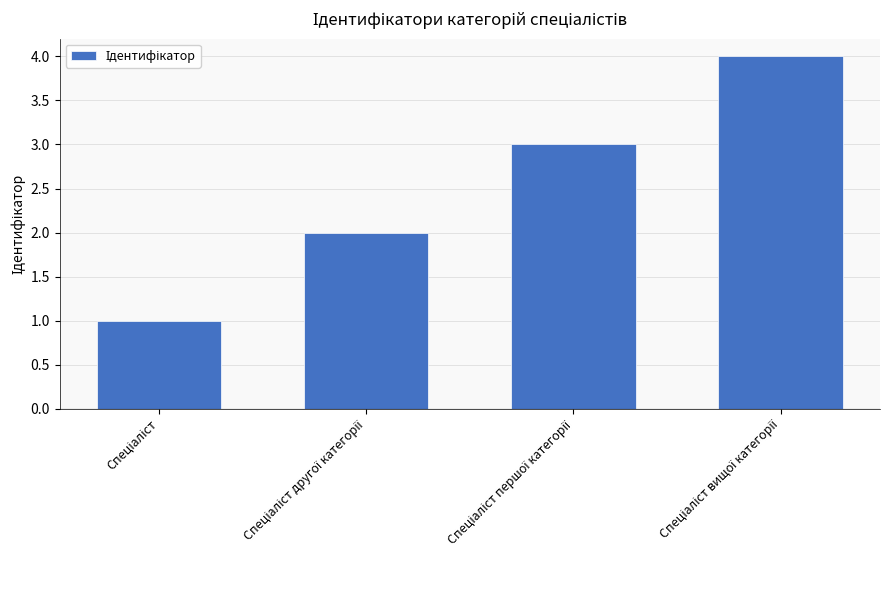

What is the greatest value displayed?

4